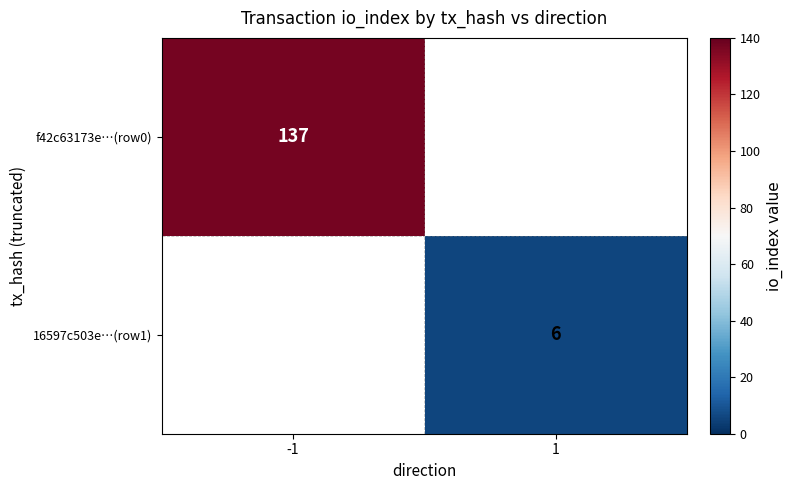

How many series are shown in this chart?

2